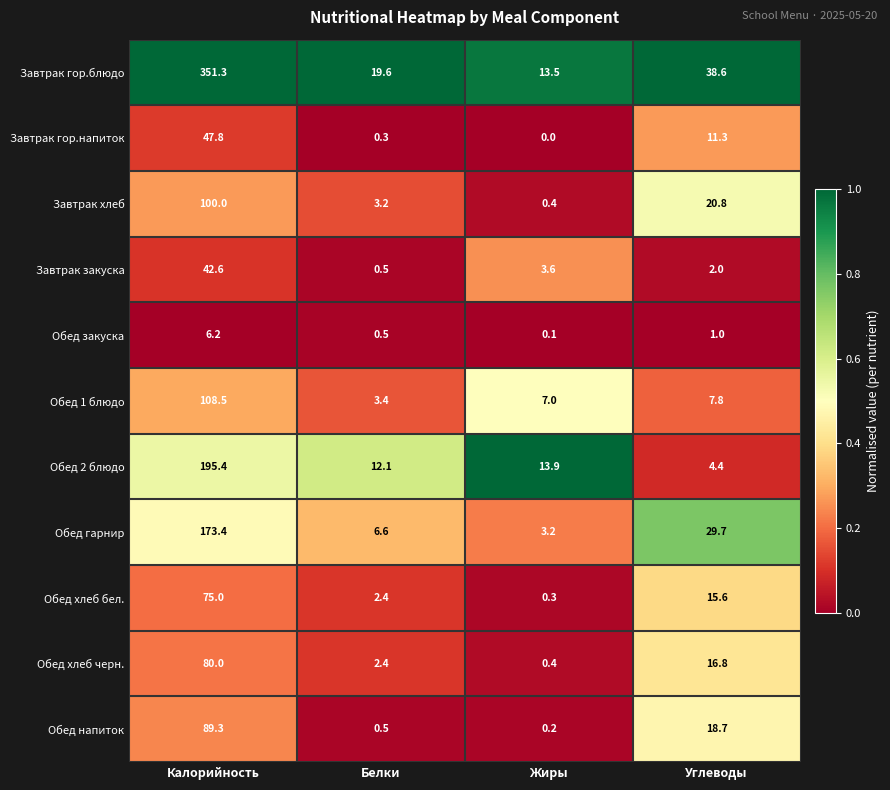

What is the average value of the Завтрак закуска series?

12.2